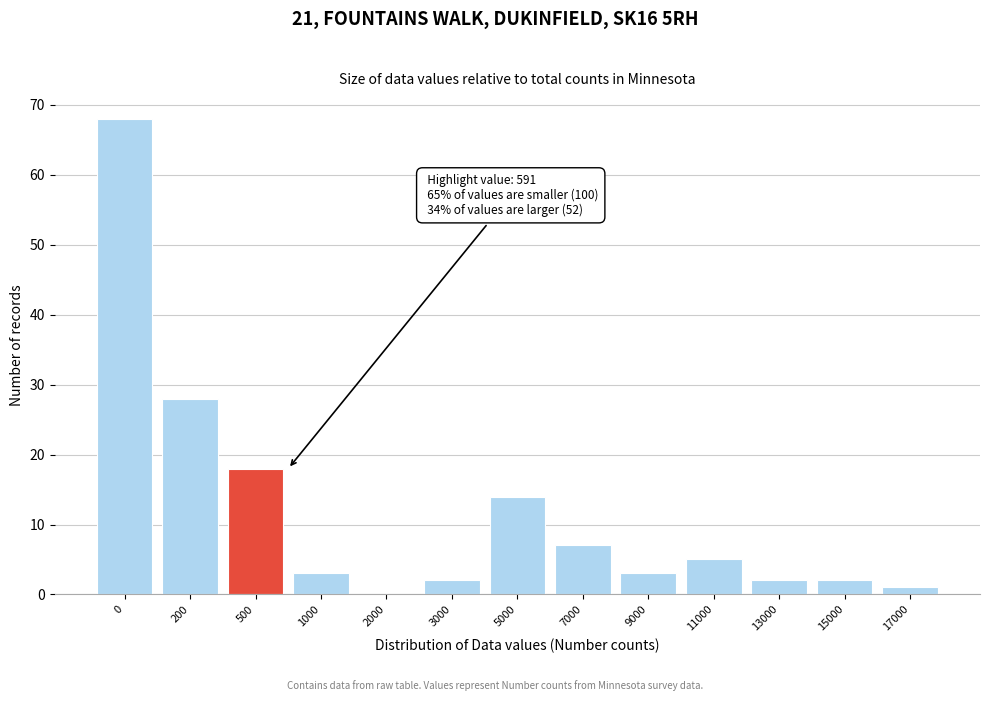

Reading right to left, list all the values displayed in this chart.

17000=1	15000=2	13000=2	11000=5	9000=3	7000=7	5000=14	3000=2	2000=0	1000=3	500=18	200=28	0=68